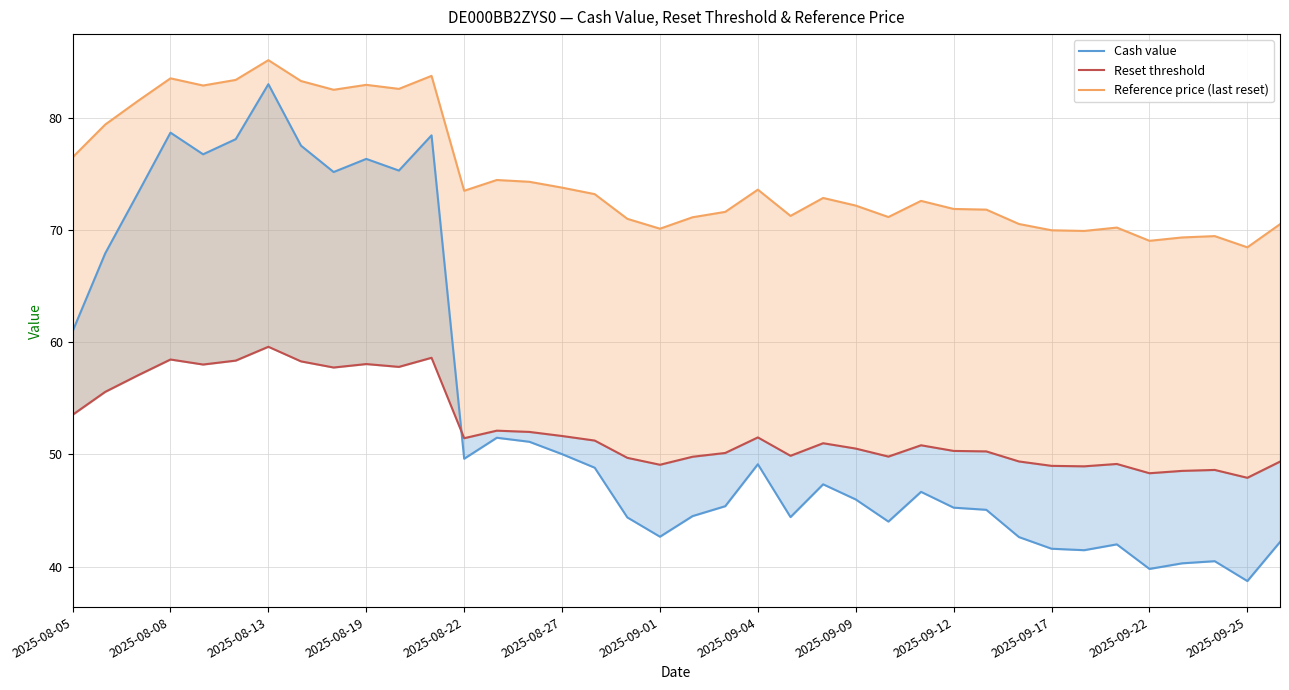

True or false: Cash value has more than 0 interior local peaks.

True